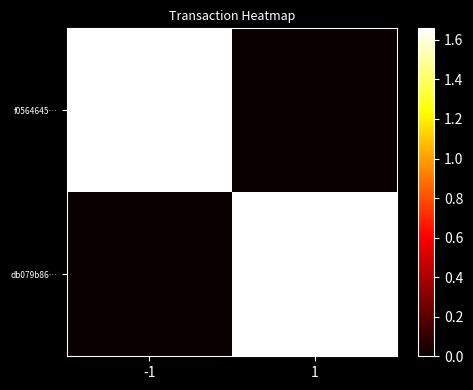

Between 1 and -1, which is larger?

-1